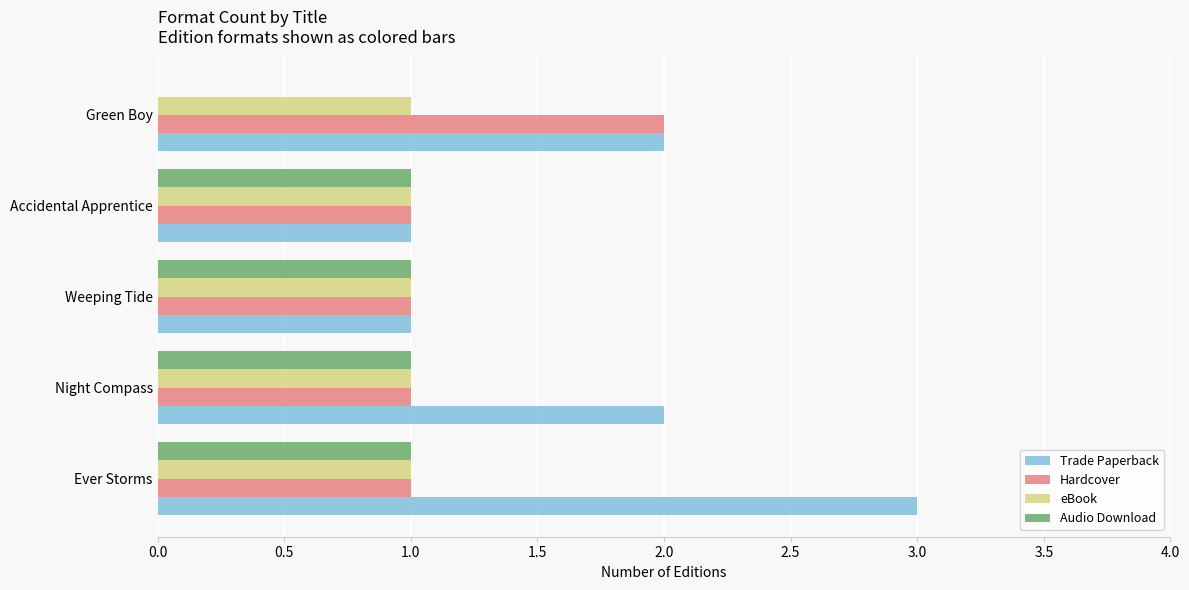

What is the sum of all Hardcover values?

6